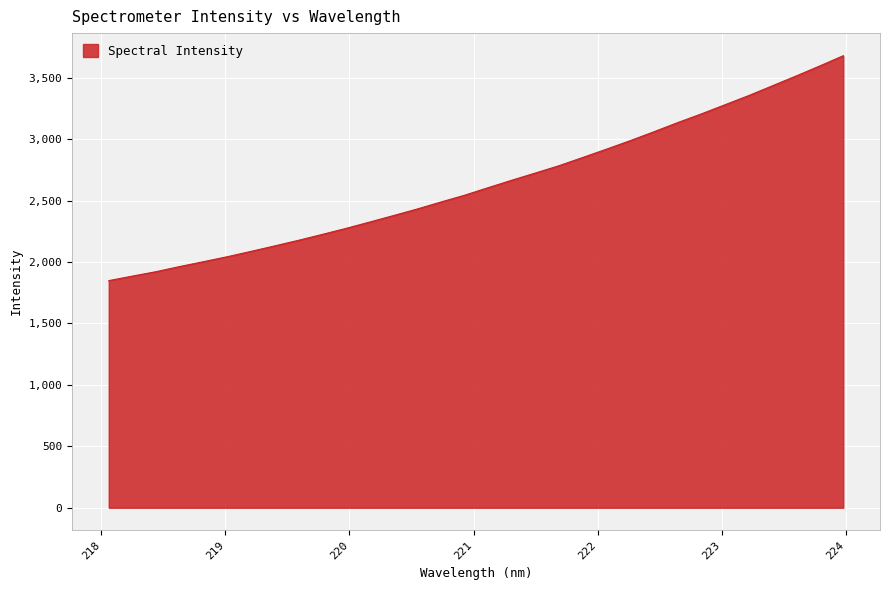

What is the difference between the maximum and minimum values?

1830.3